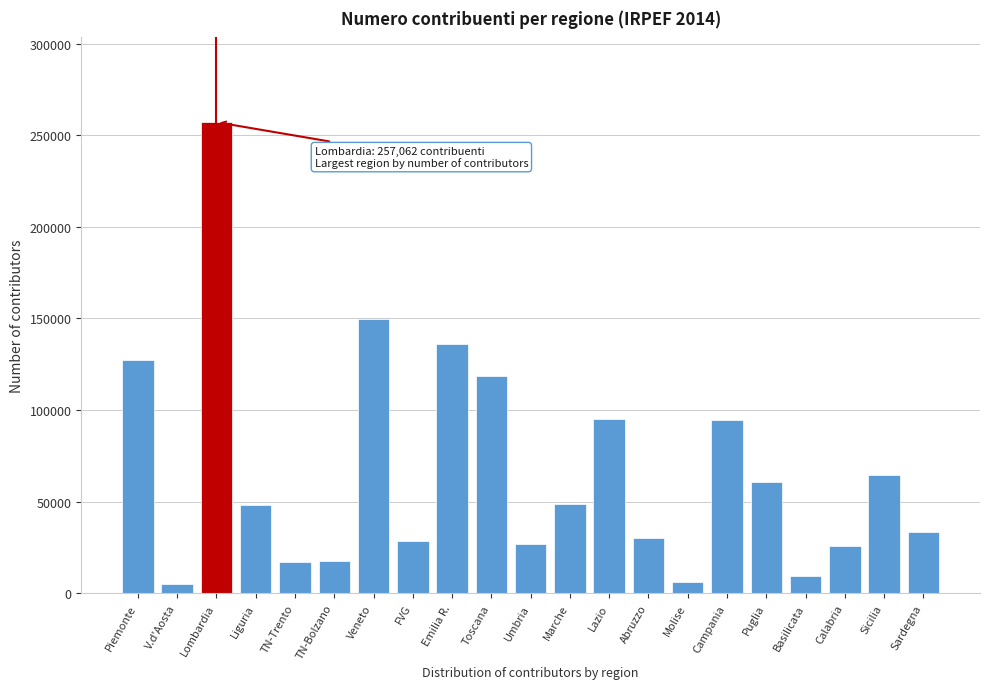

What is the difference between the values at Sardegna and Piemonte?

93562